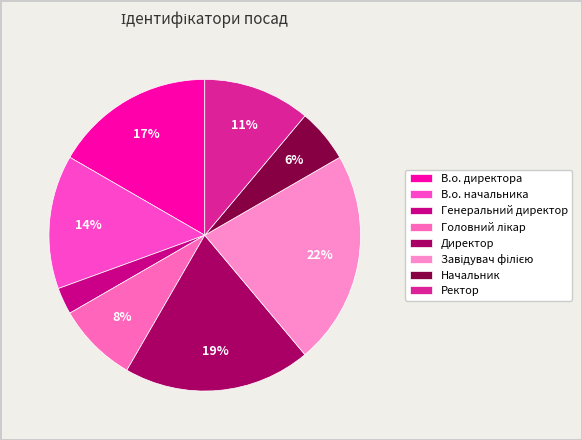

Count the number of slices in the pie.

8